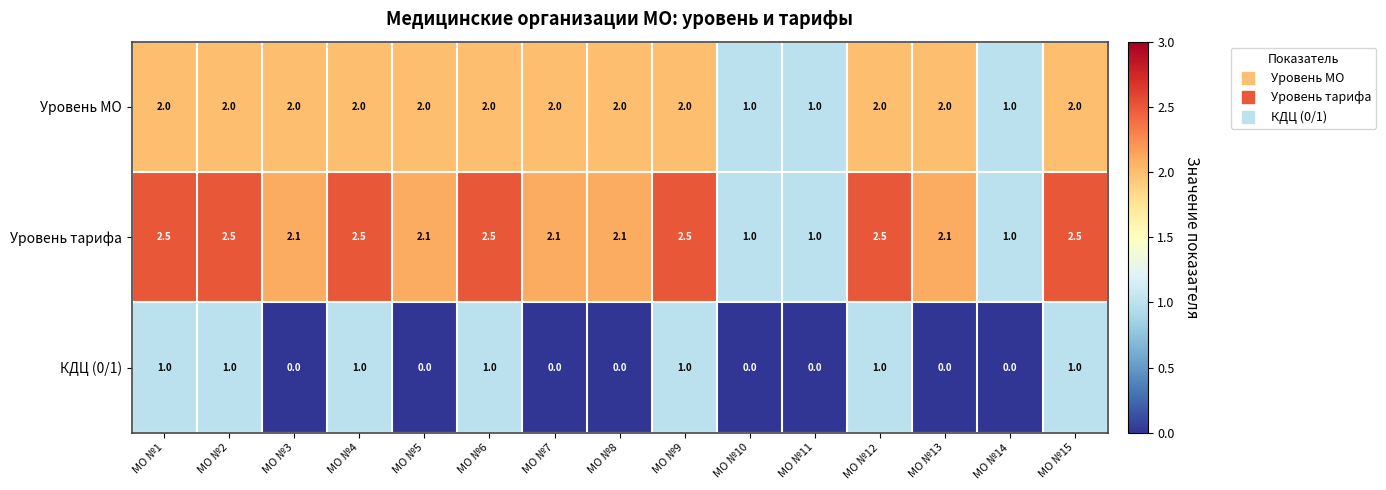

At how many categories does at least one series exceed 0?

15